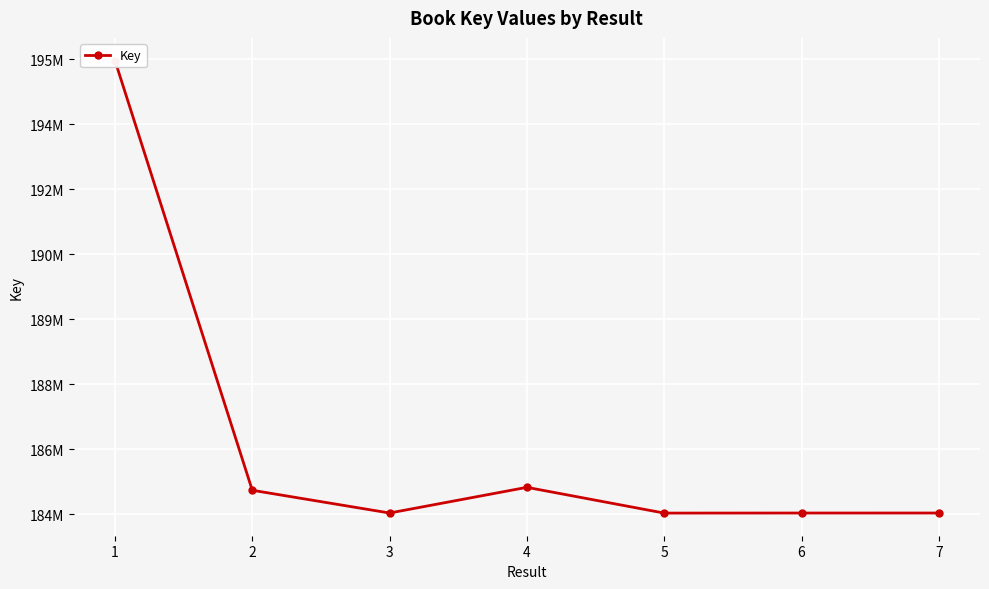

How many data points are less than 184525503?

3